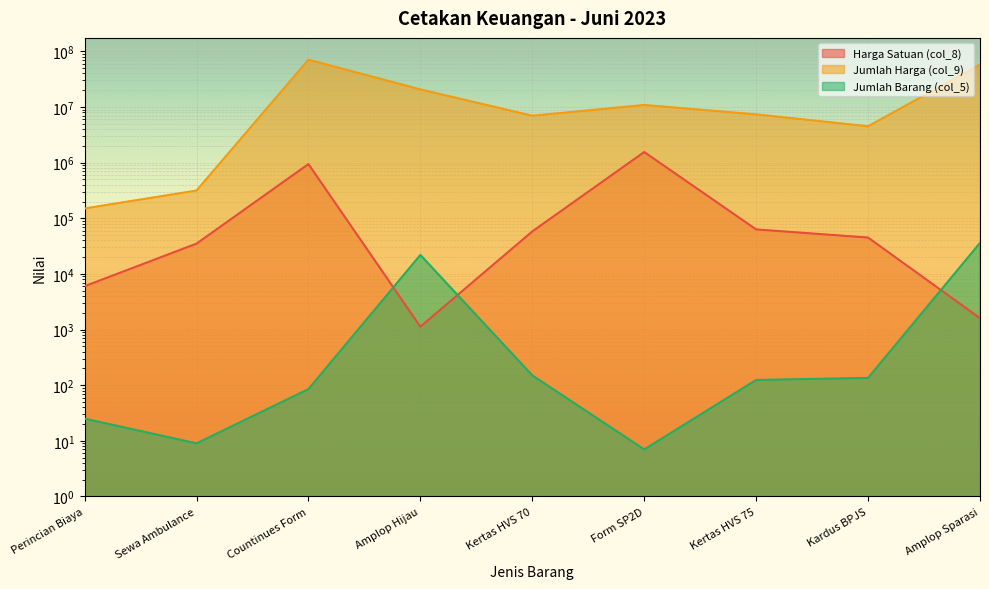

What is the label of the 9th point from the left?

Amplop Sparasi